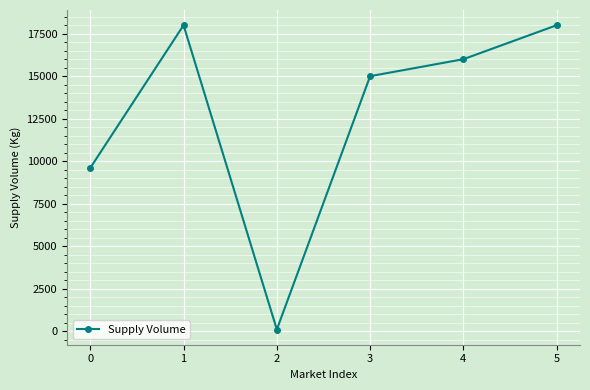

How many values are below 16000?

3